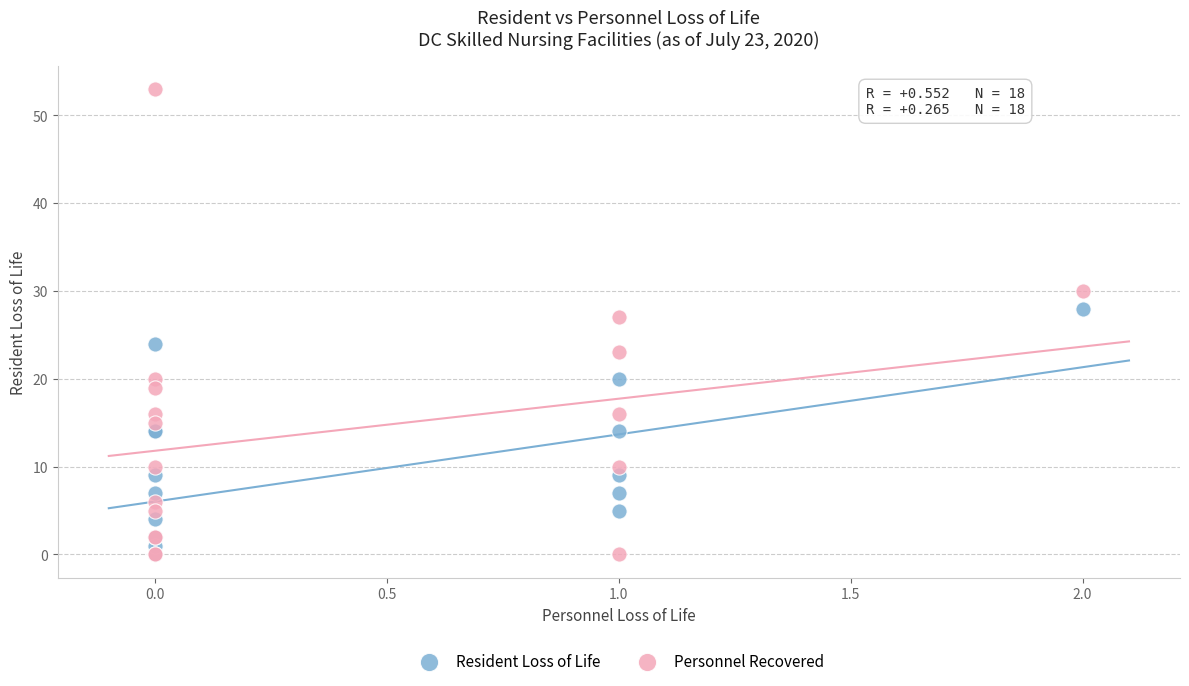

Across all series, what Y value is closest to 26?

27